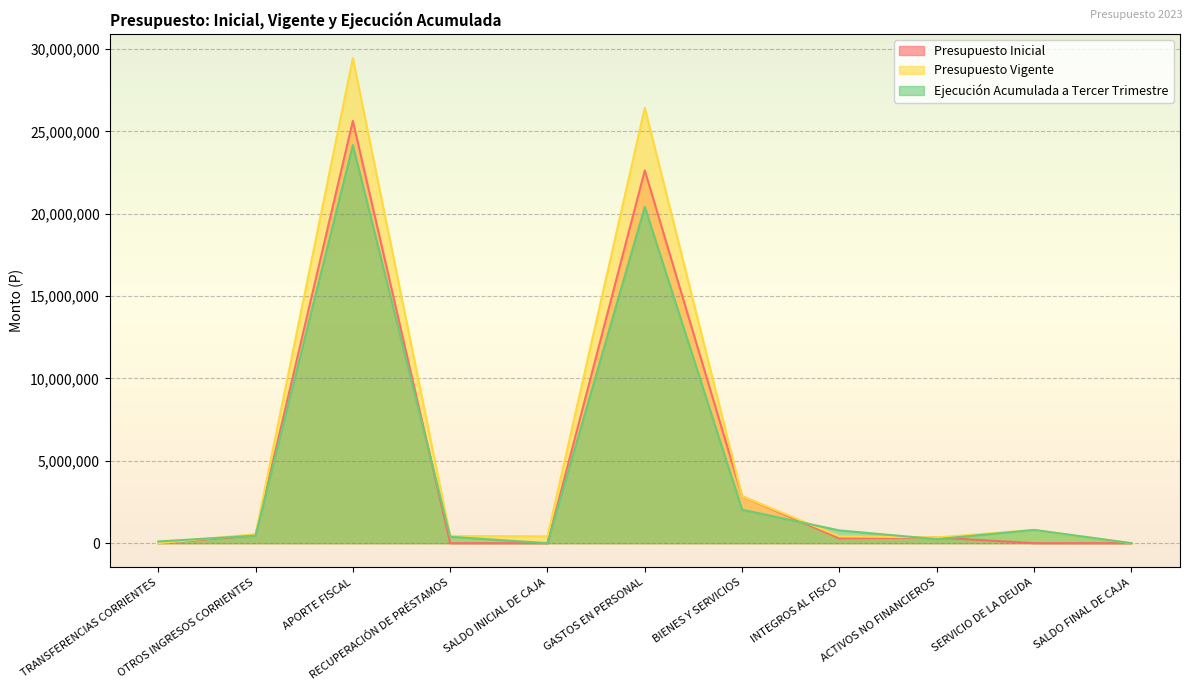

Reading left to right, what are all the values shown in this chart?

Presupuesto Inicial: 10	466094	25641496	0	10	22631053	2846760	288540	341237	10	10
Presupuesto Vigente: 10	543023	29456931	438053	413747	26440308	2848287	414907	345890	802362	10
Ejecución Acumulada a Tercer Trimestre: 101630	456877	24172617	387540	0	20423434	2031063	773128	243490	802352	0